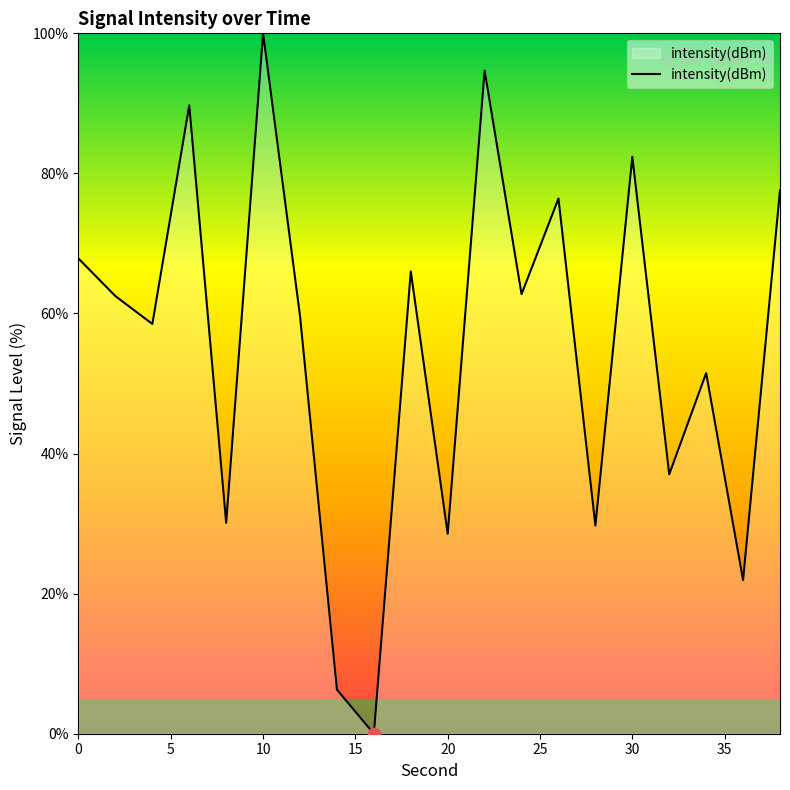

What is the greatest value displayed?

100.0